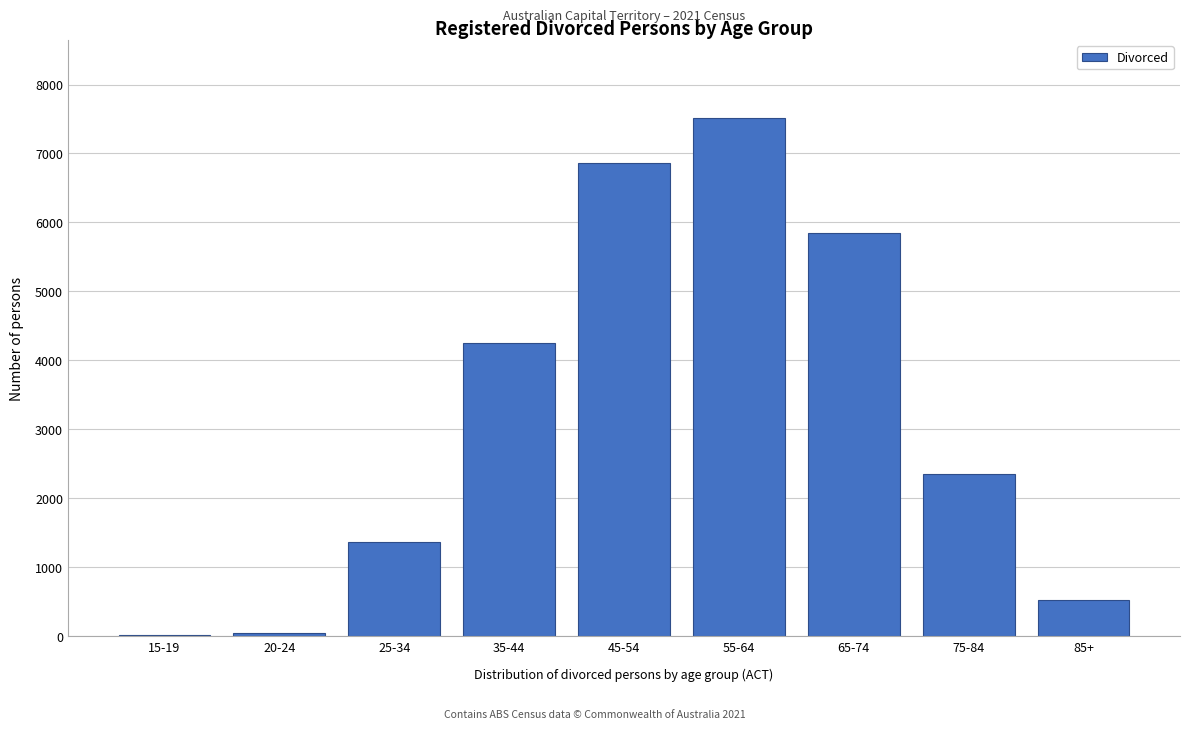

Reading right to left, what are all the values shown in this chart?

85+=529	75-84=2350	65-74=5847	55-64=7516	45-54=6856	35-44=4250	25-34=1360	20-24=44	15-19=8